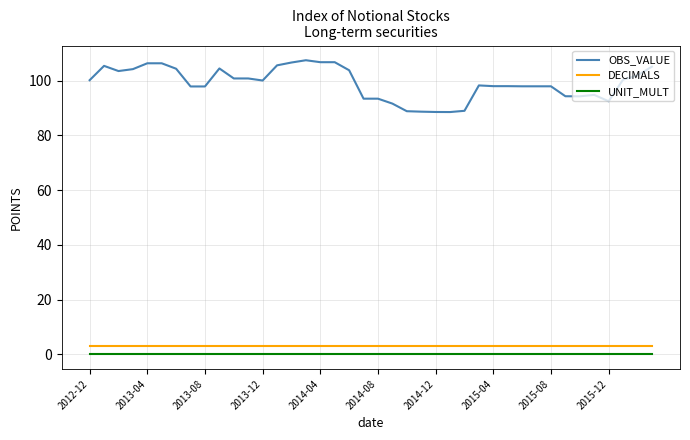

Which series has the largest total across all categories?

OBS_VALUE